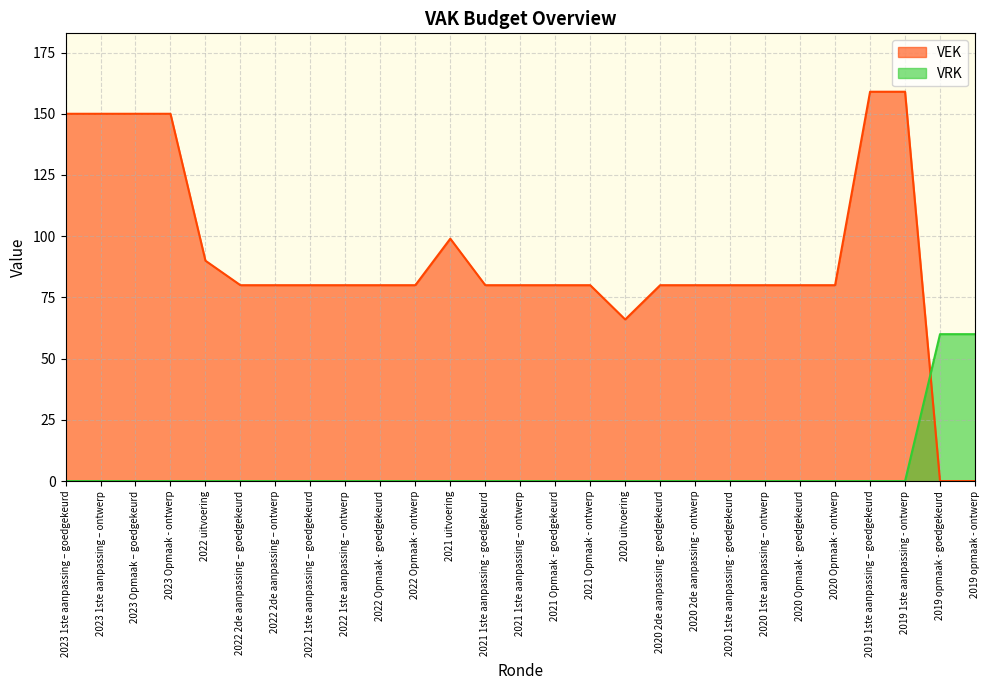

True or false: VEK has a value of 117 at 2020 Opmaak - ontwerp.

False